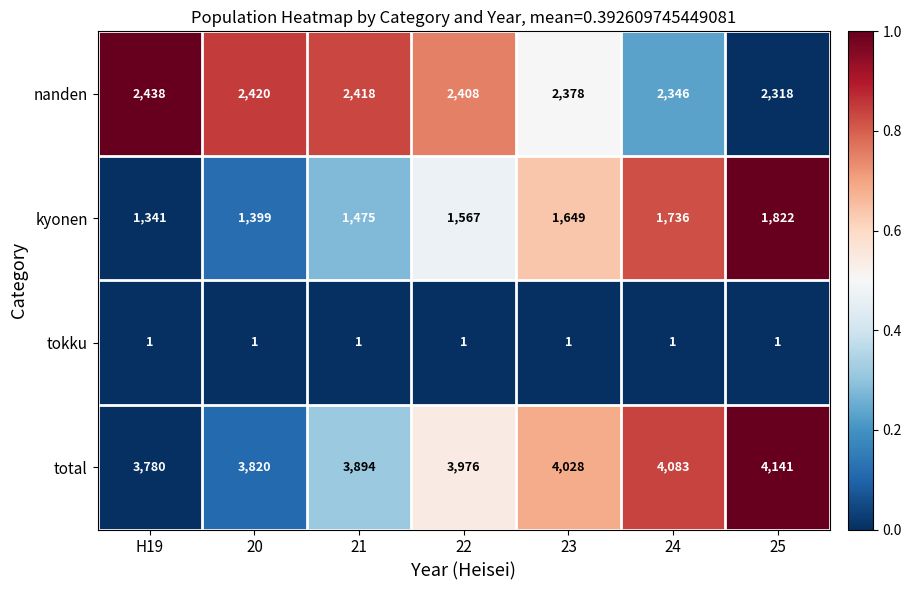

Reading left to right, transcribe all the data shown in this chart.

nanden: 2438	2420	2418	2408	2378	2346	2318
kyonen: 1341	1399	1475	1567	1649	1736	1822
tokku: 1	1	1	1	1	1	1
total: 3780	3820	3894	3976	4028	4083	4141